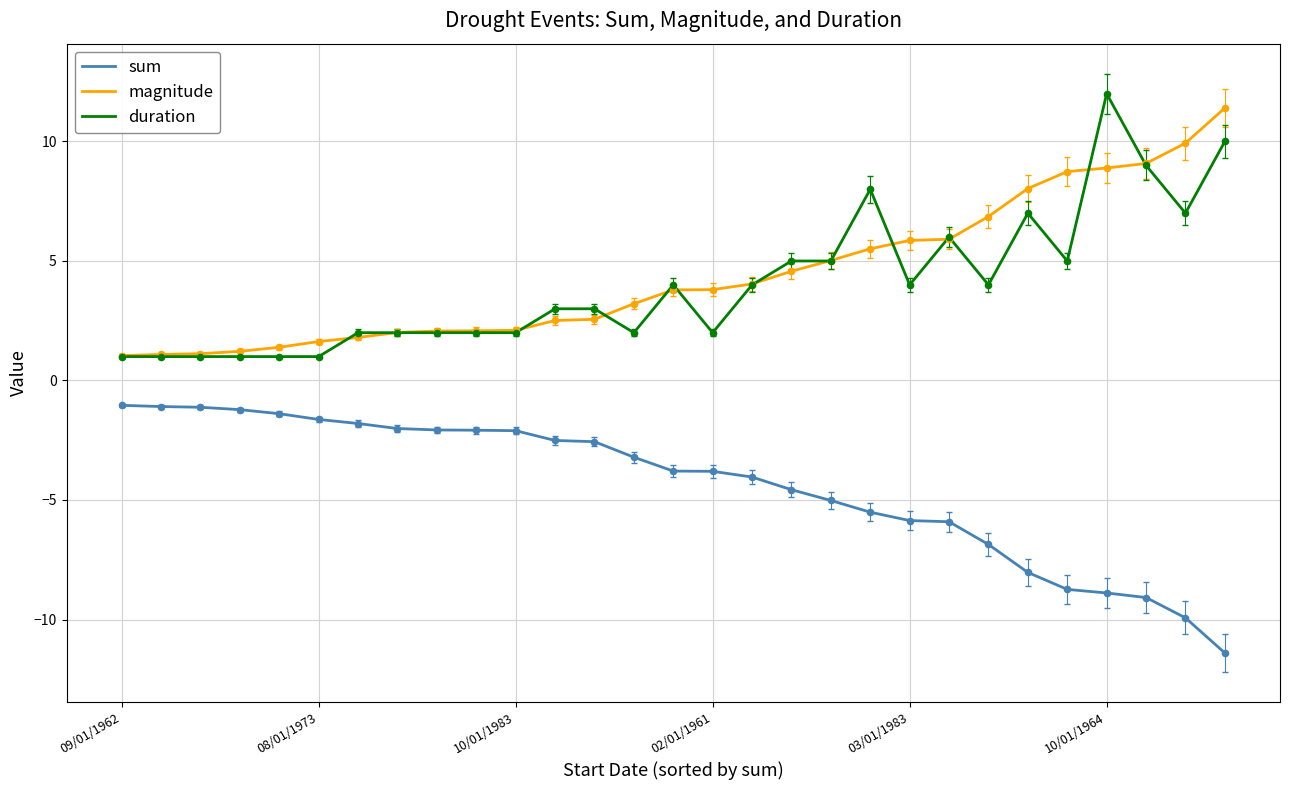

True or false: magnitude and sum cross at least once.

False